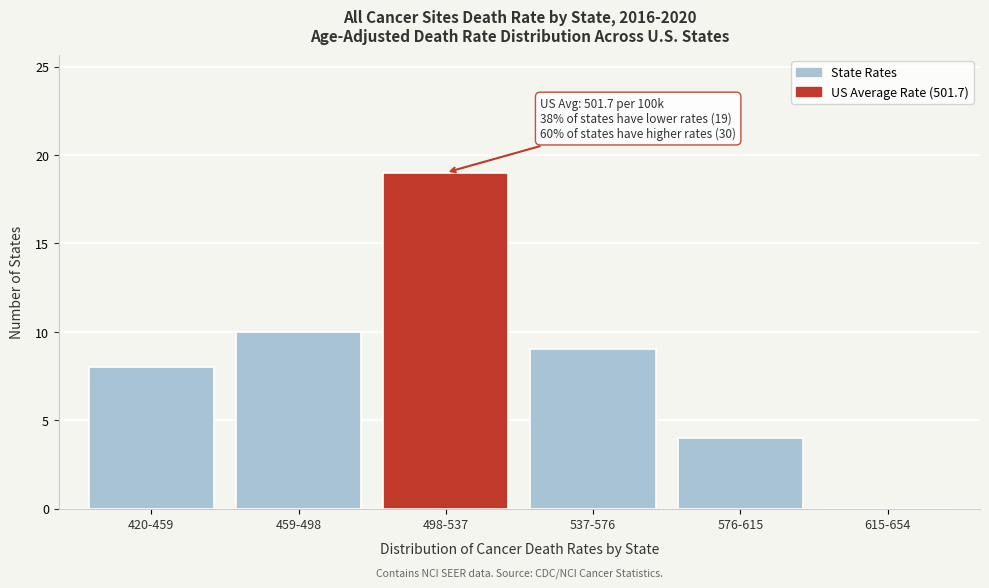

Reading left to right, what are all the values shown in this chart?

420-459=8	459-498=10	498-537=19	537-576=9	576-615=4	615-654=0